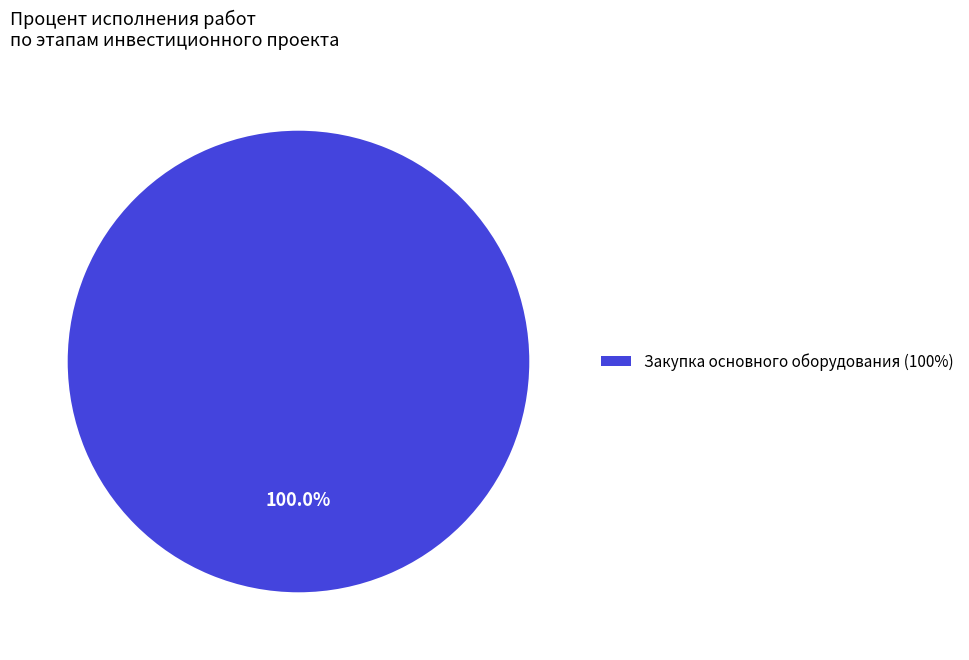

Does Закупка основного оборудования (100%) represent more than half of the total?

Yes